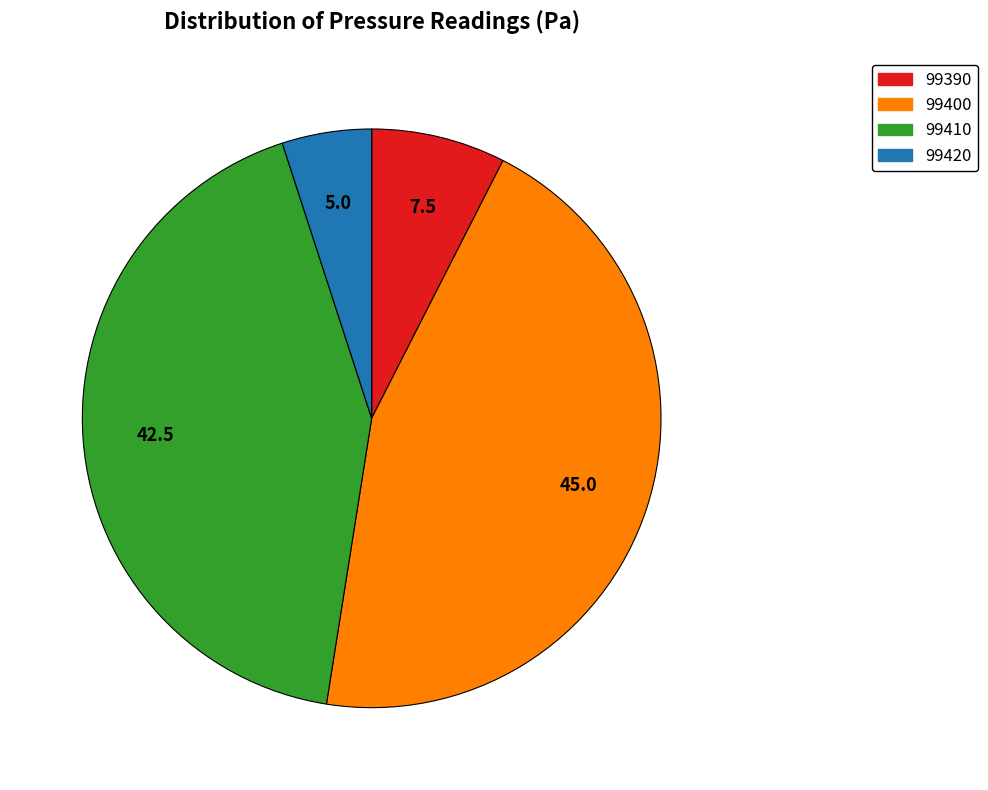

True or false: 99400 accounts for 45% of the total.

True